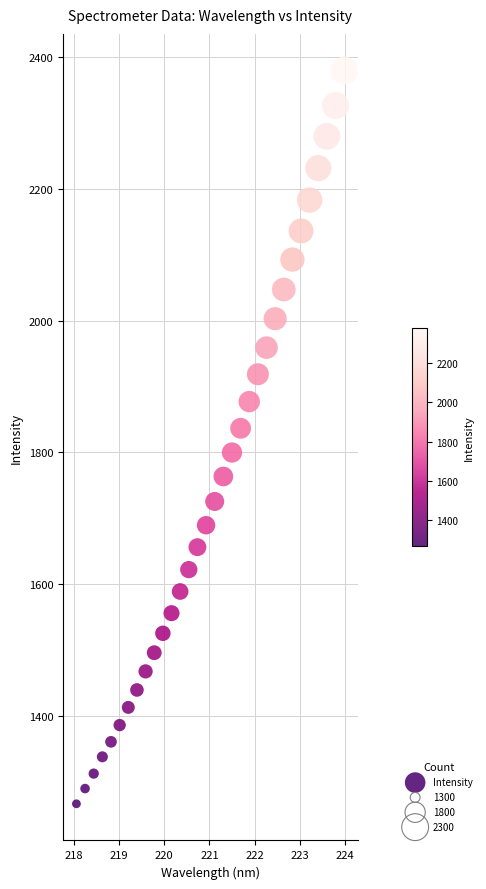

What is the range of X values (max minus min)?

5.9